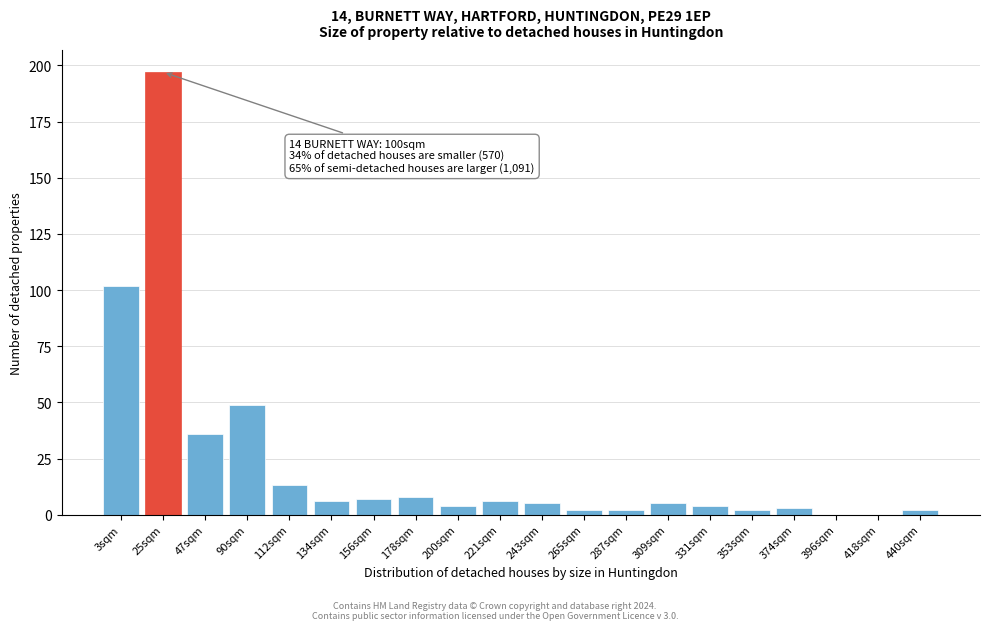

Reading right to left, what are all the values shown in this chart?

440sqm=2	418sqm=0	396sqm=0	374sqm=3	353sqm=2	331sqm=4	309sqm=5	287sqm=2	265sqm=2	243sqm=5	221sqm=6	200sqm=4	178sqm=8	156sqm=7	134sqm=6	112sqm=13	90sqm=49	47sqm=36	25sqm=197	3sqm=102